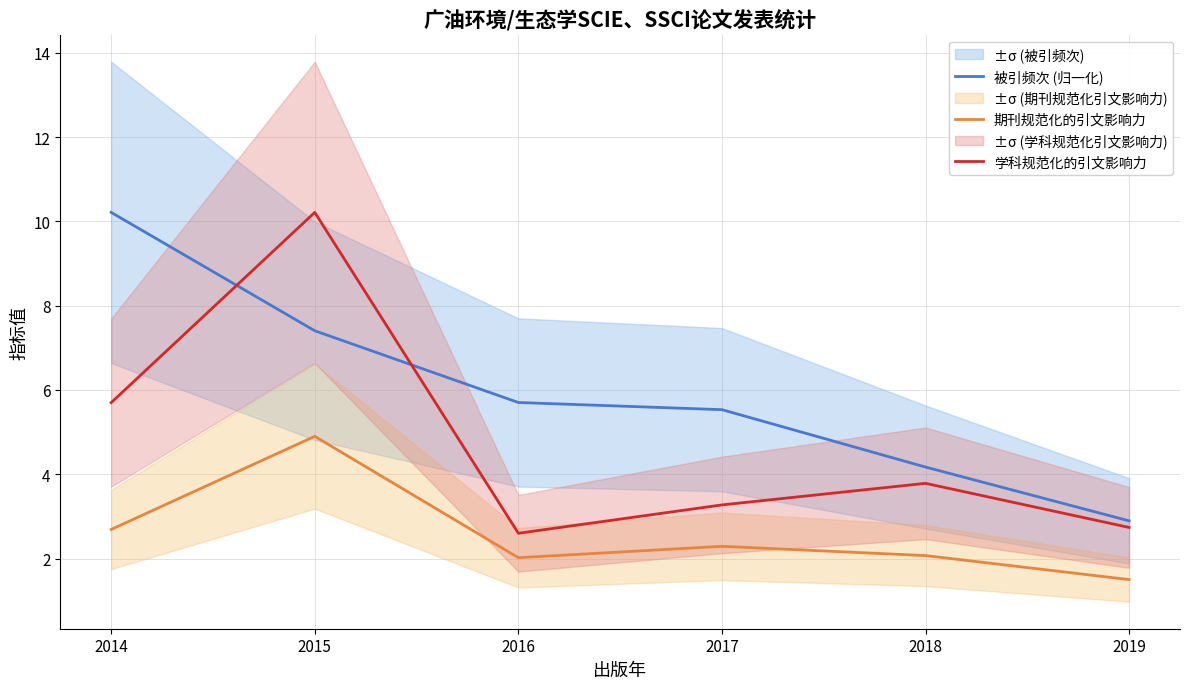

What is the difference between the second highest and minimum values in the 期刊规范化的引文影响力 series?

1.2